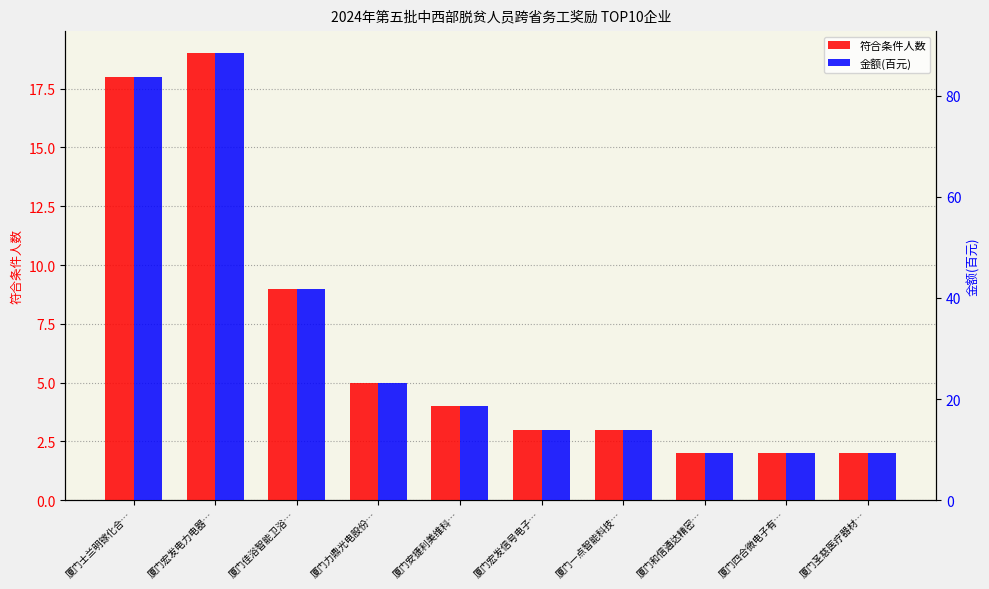

Is the value of 金额(百元) at 厦门宏发信号电子… greater than the value of 符合条件人数 at 厦门圣慈医疗器材…?

Yes